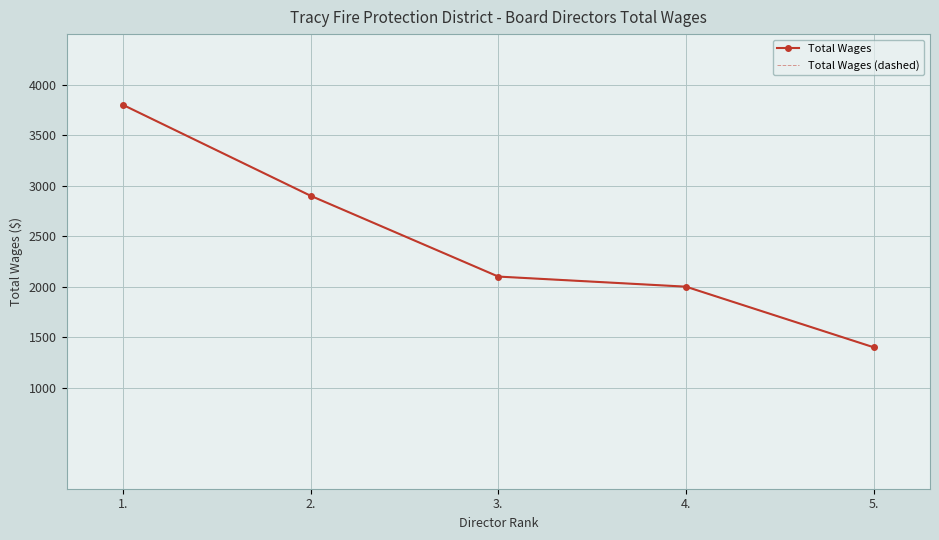

What is the difference between the maximum and second lowest values in the Total Wages series?

1800